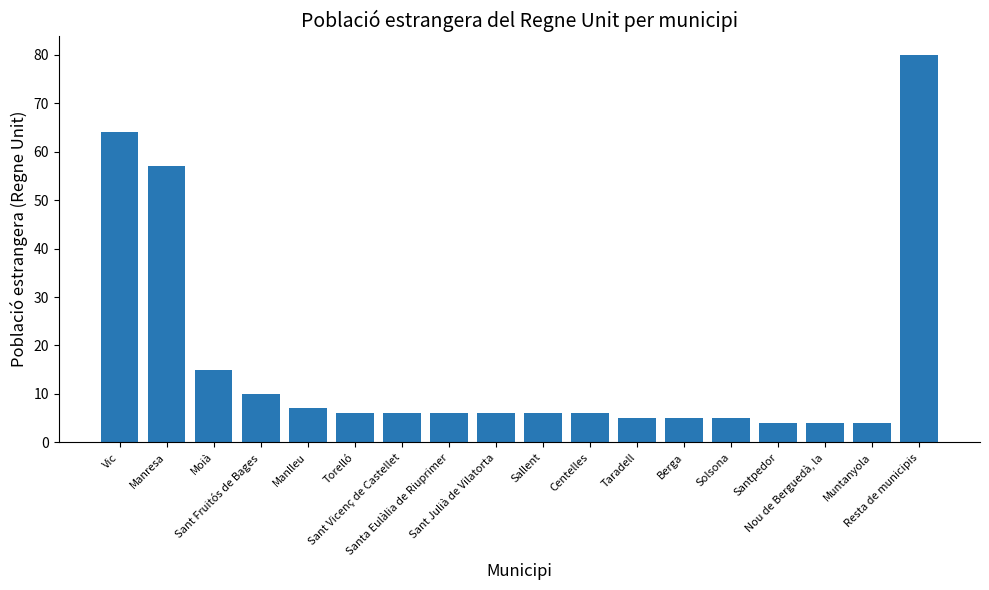

How many bars are there in total?

18